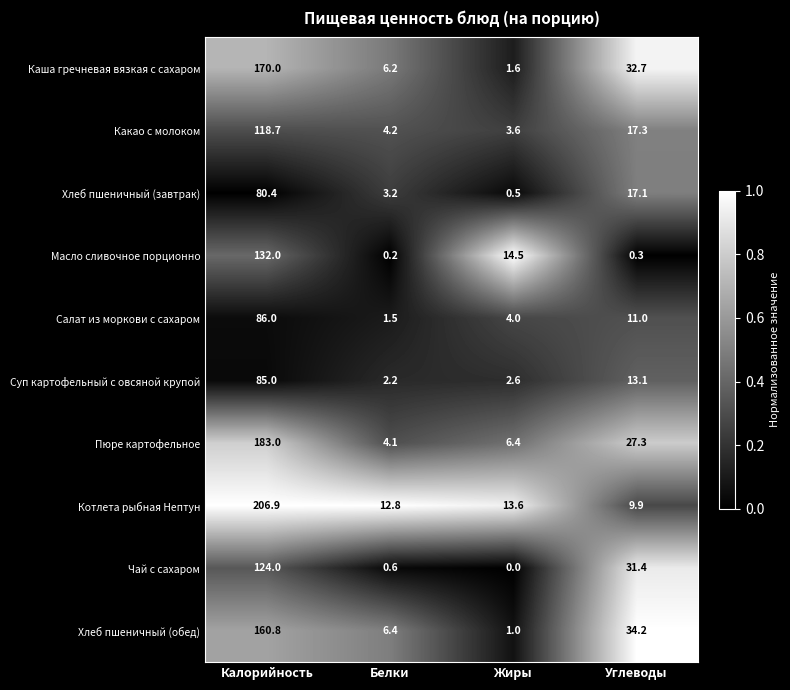

What is the spread (max minus min) of values at Калорийность?

126.5